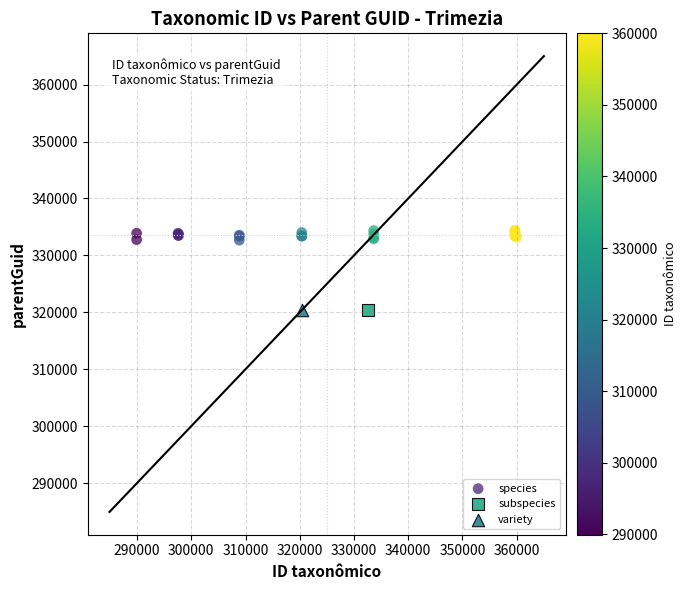

What are all the series names shown in the legend?

species, subspecies, variety